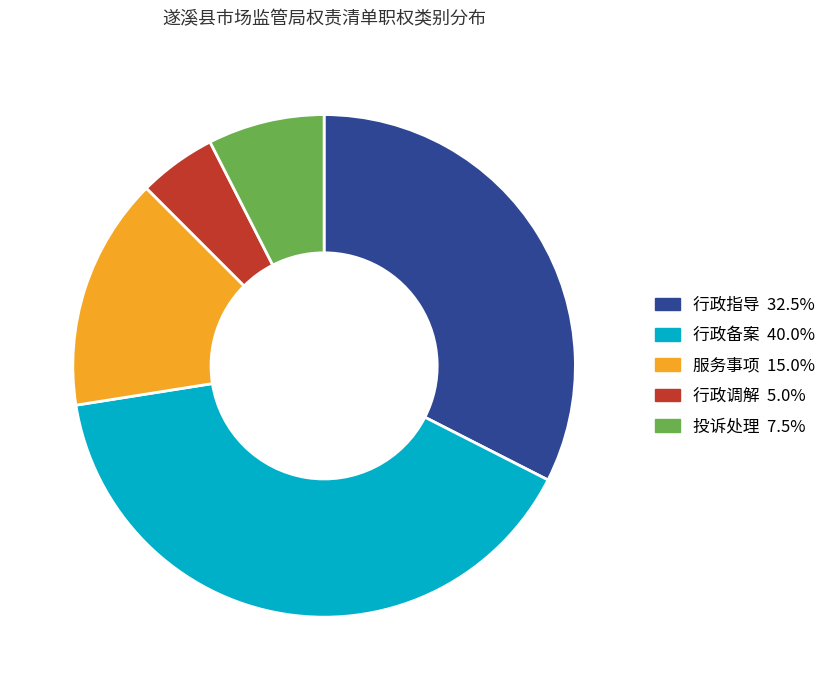

Which has a higher value, 行政备案 or 行政调解?

行政备案